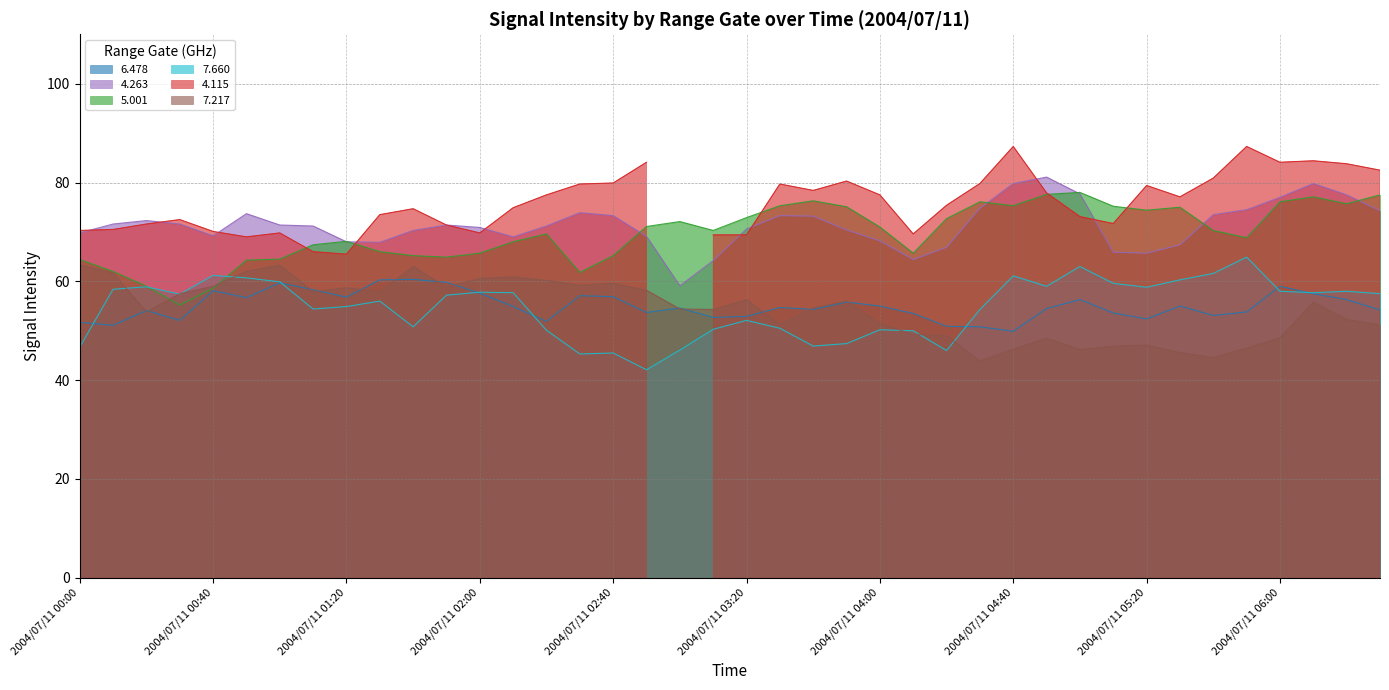

The 7.217 series shows 23.4 at 2004/07/11 02:00. True or false?

False